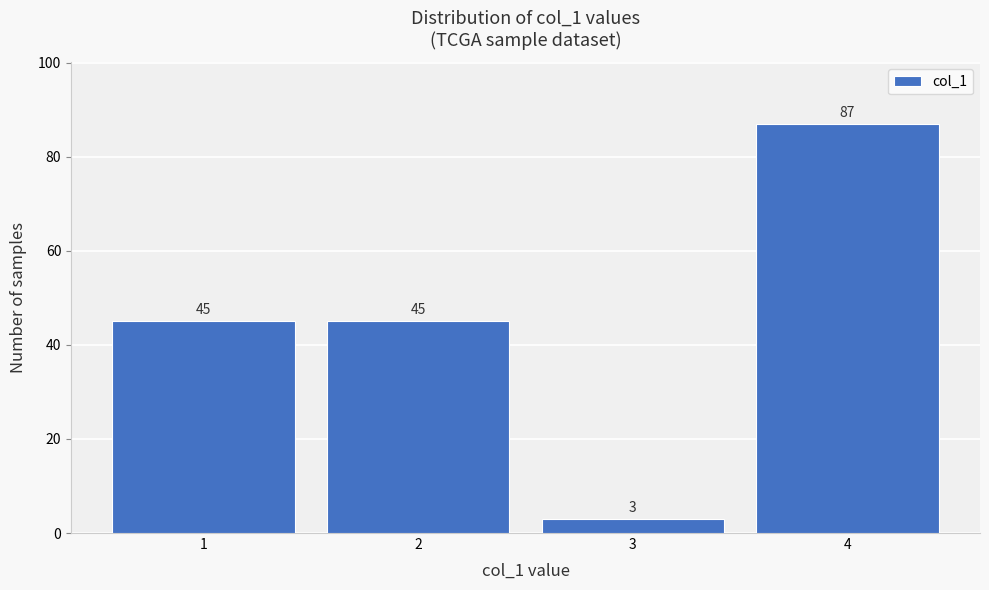

Reading left to right, what are all the values shown in this chart?

1=45	2=45	3=3	4=87